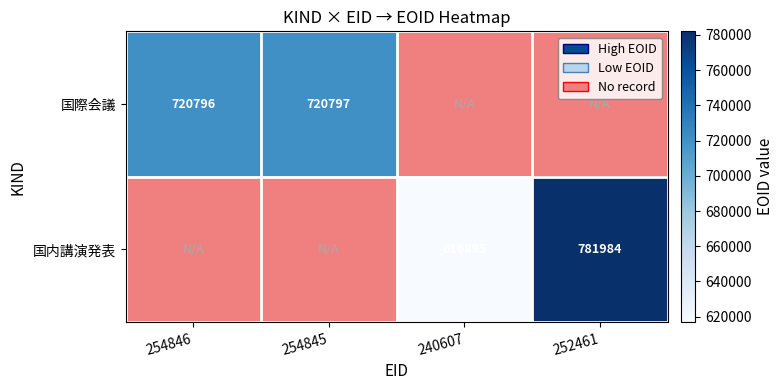

Is it true that 国際会議 equals 354298.4 at 254846?

False